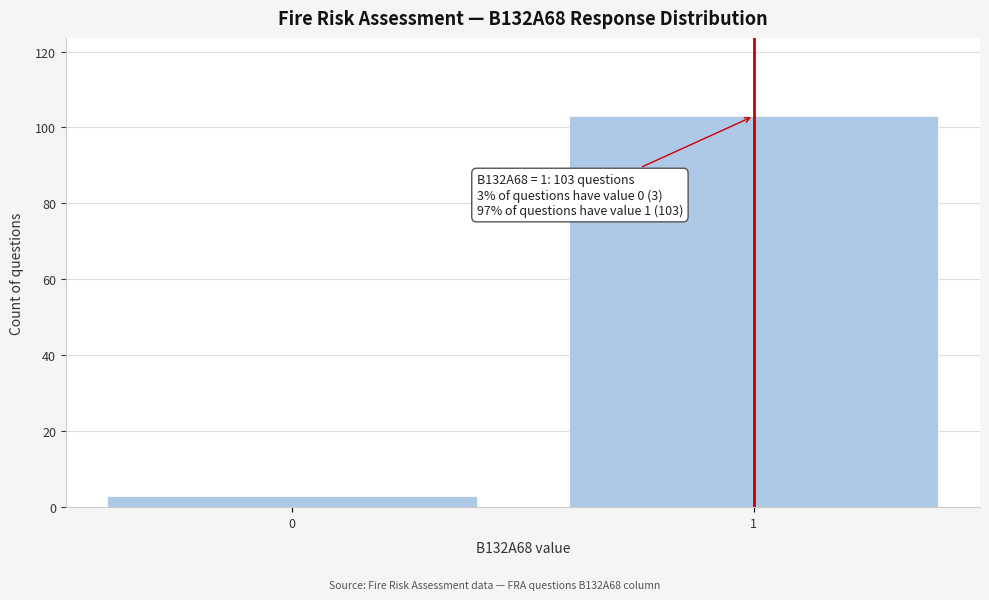

Reading left to right, what are all the values shown in this chart?

3	103